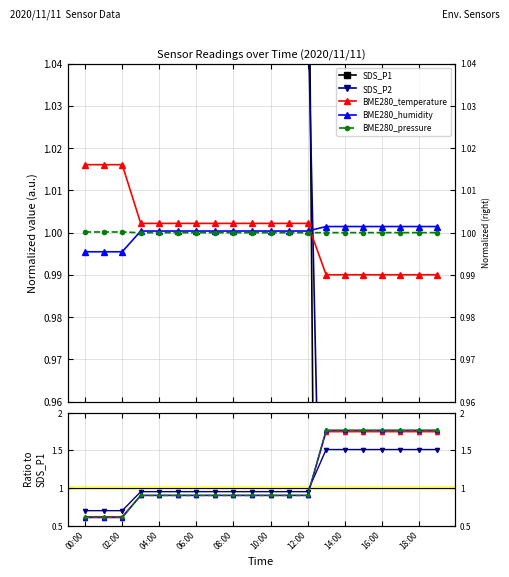

Between which two adjacent categories do SDS_P2 and BME280_temperature first intersect?

12 and 13